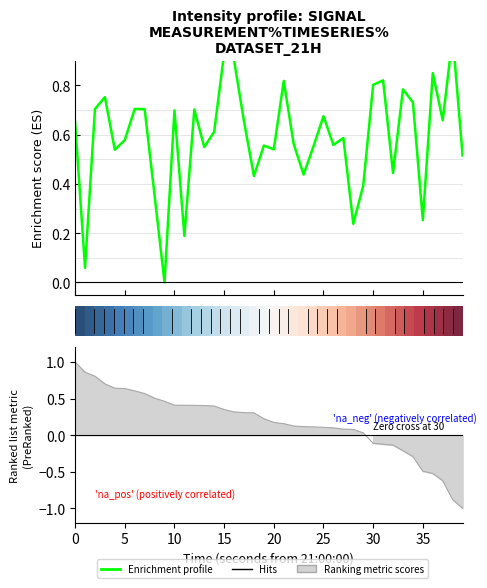

At which category does the chart reach its peak across all series?

38